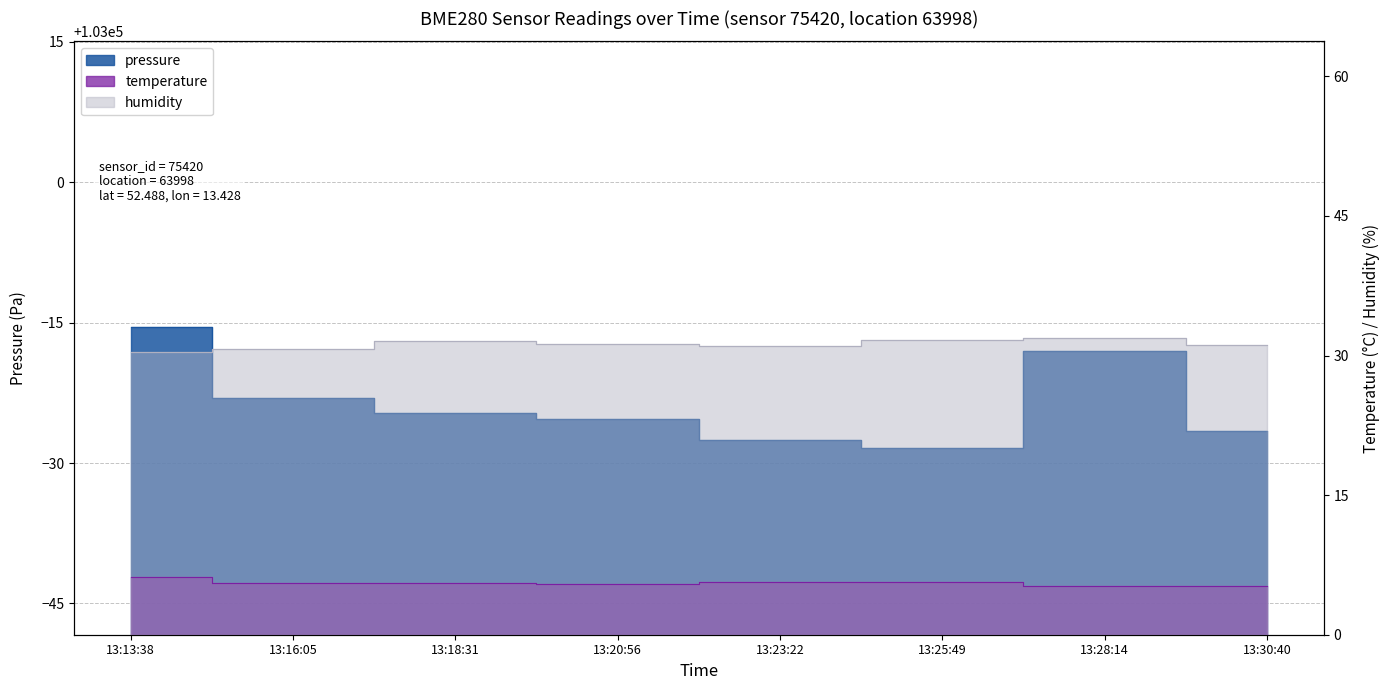

True or false: pressure and humidity cross at least once.

False